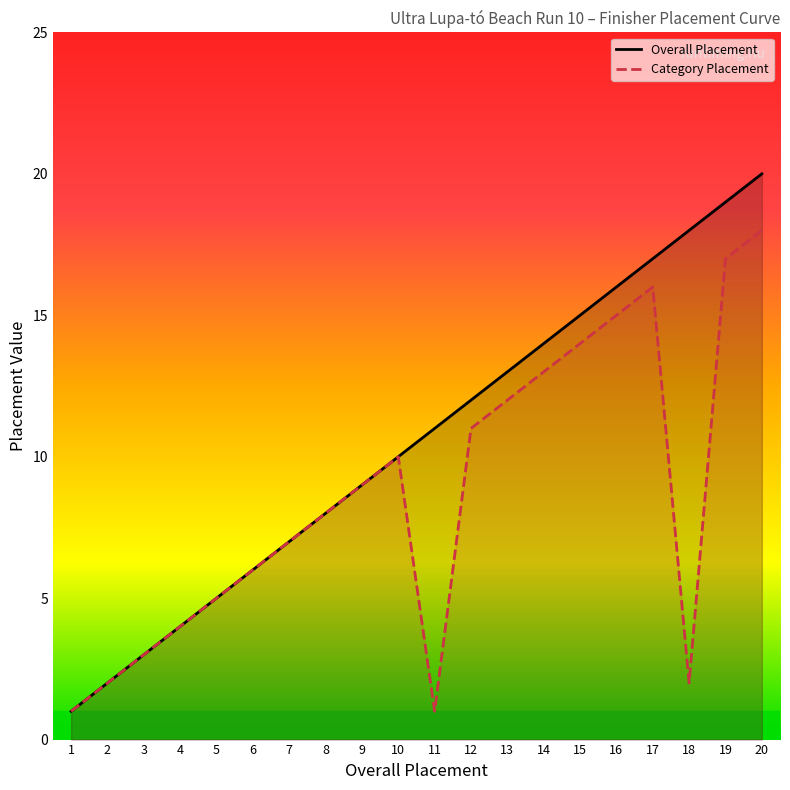

True or false: Category Placement and Overall Placement intersect in this chart.

False